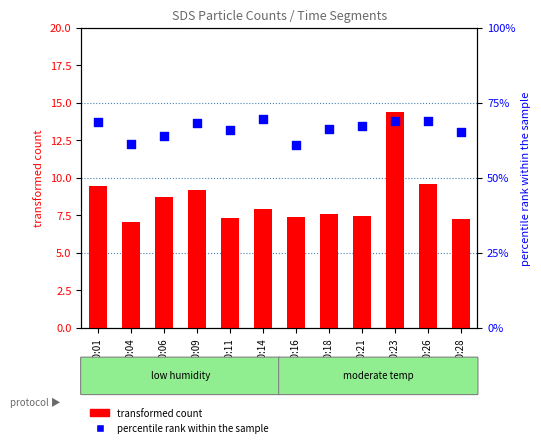

Which series contains the lowest Y value?

percentile rank within the sample